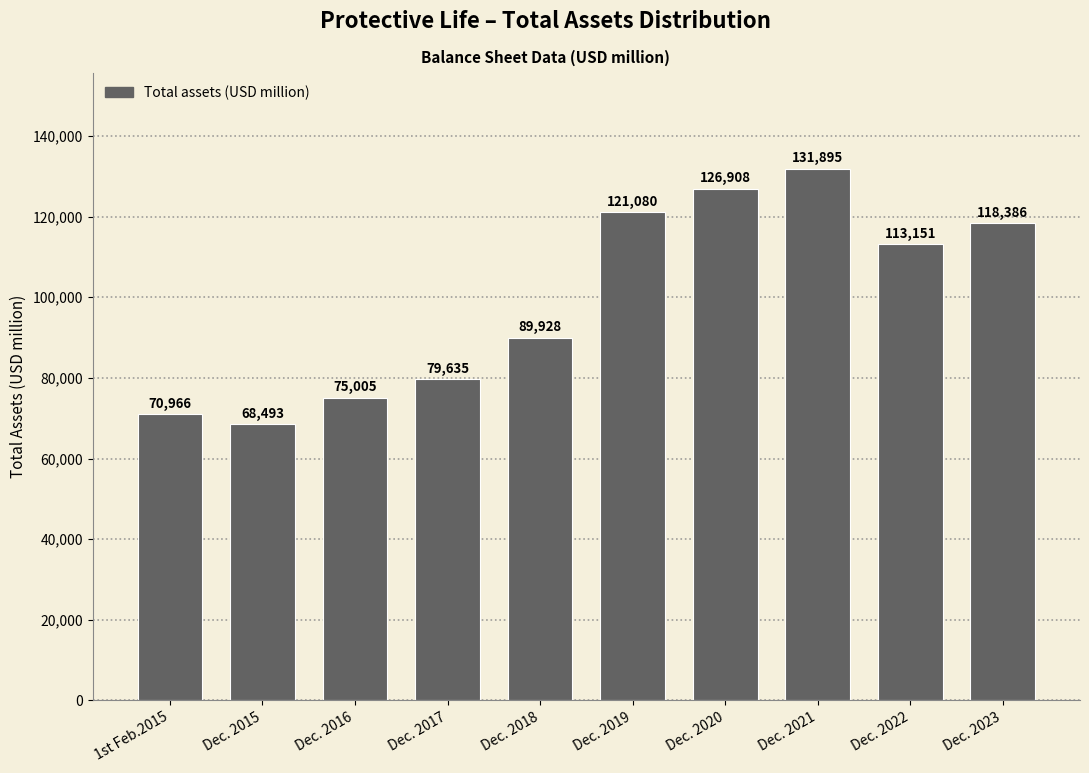

Reading right to left, list all the values displayed in this chart.

118386	113151	131895	126908	121080	89928	79635	75005	68493	70966